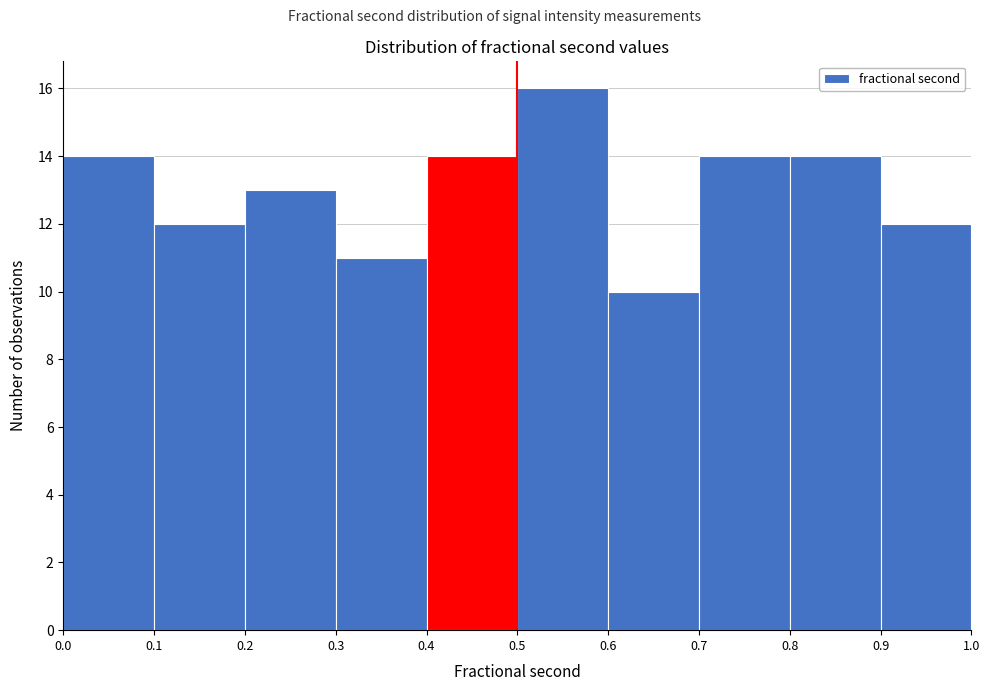

How tall is the bar that spans 0.3 to 0.4 on the x-axis? The values are not printed on the chart, so give them approximately, as read against the axis.

11